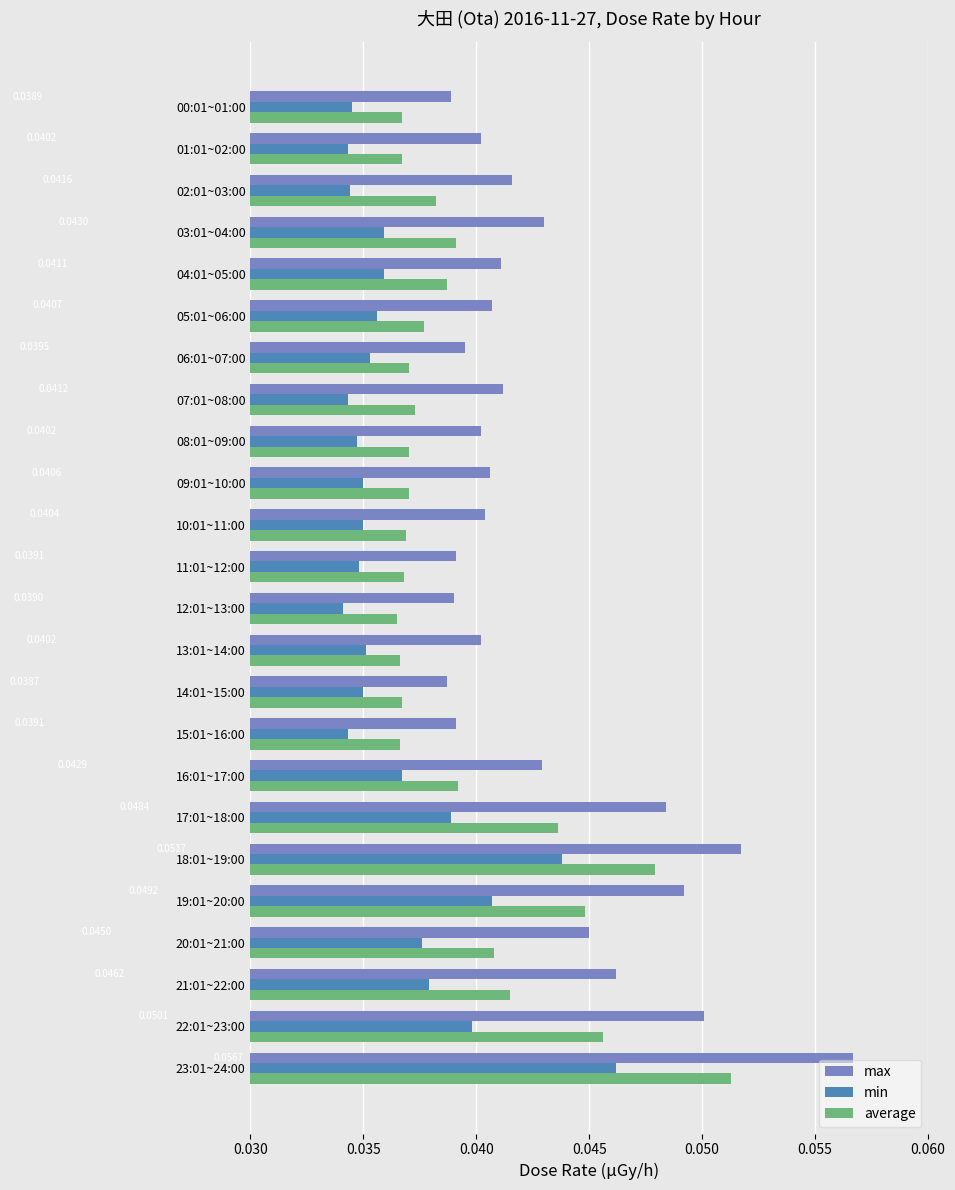

At which category is the sum across all series the highest?

23:01~24:00